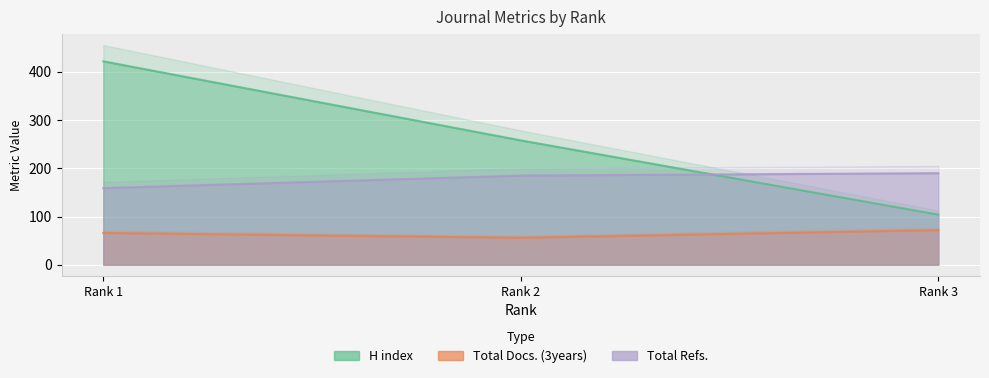

Which series has the widest spread of values?

H index